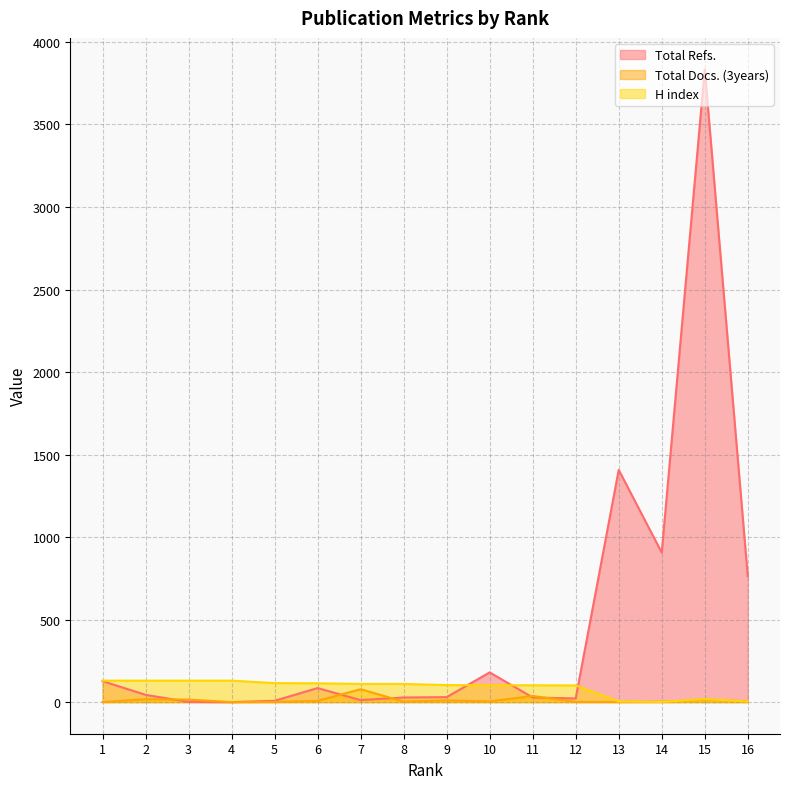

What is the difference between the highest and lowest values at 4?

130